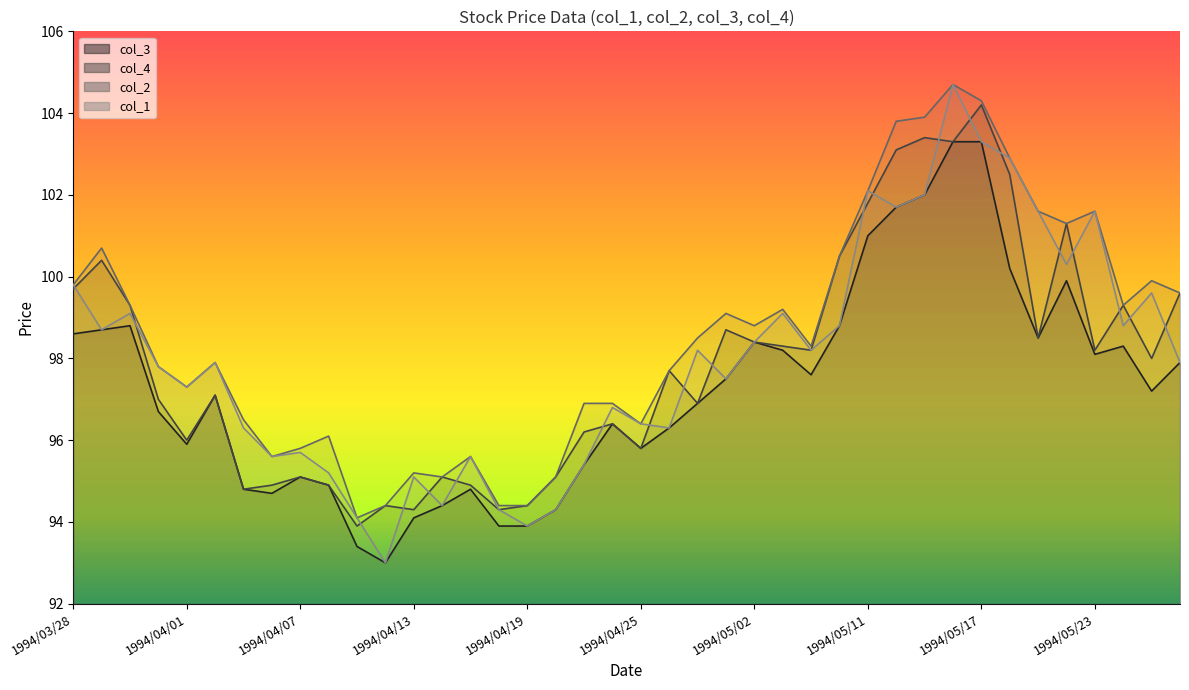

What is the maximum value for col_1?

104.7